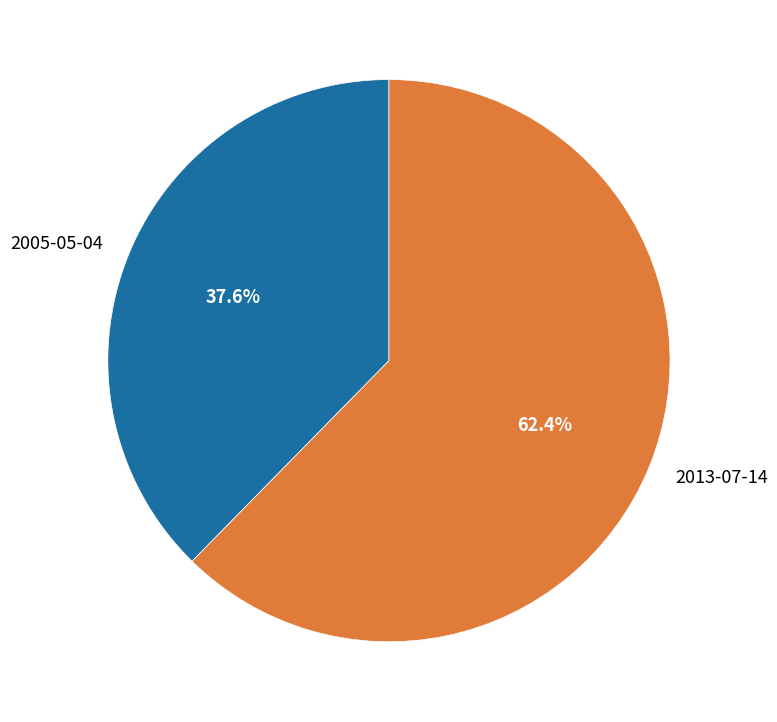

Combined, what portion of the pie is 2005-05-04 and 2013-07-14?

100.0%